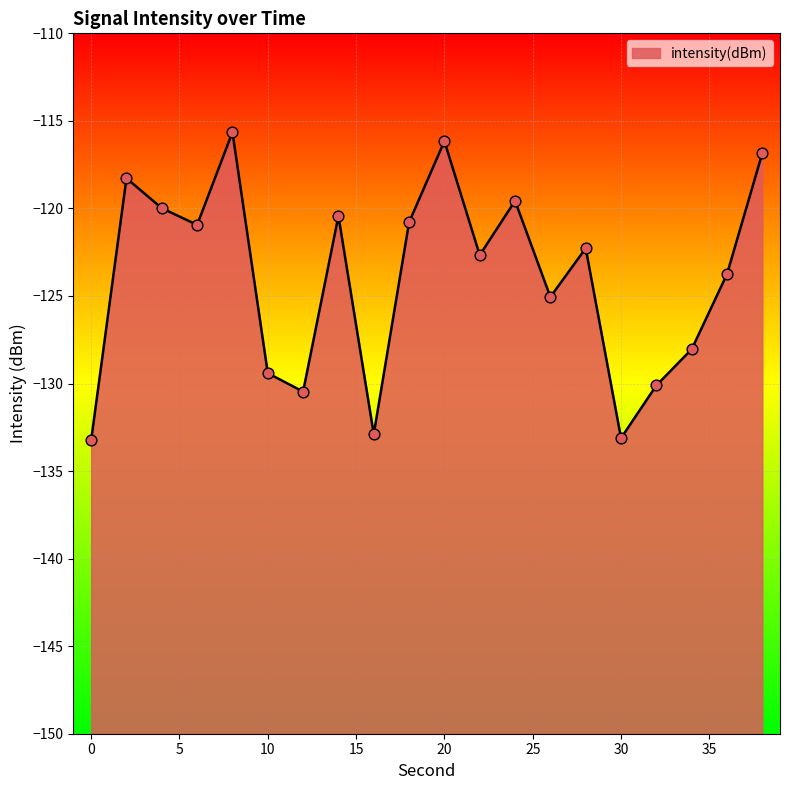

Between 28 and 12, which is larger?

28